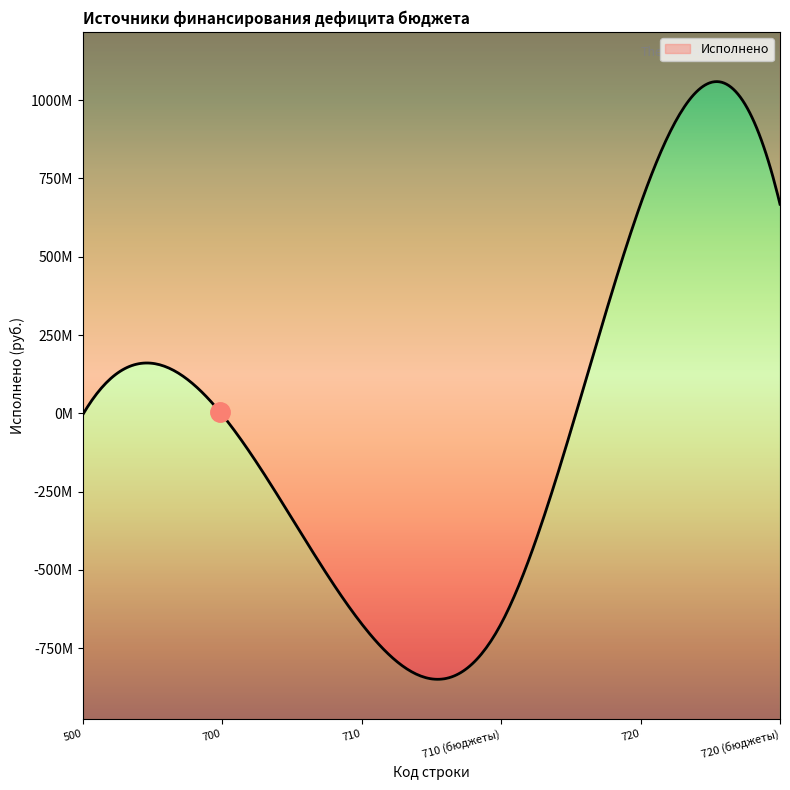

List the labels in order of value, smallest first.

710, 710 (бюджеты), 500, 700, 720, 720 (бюджеты)